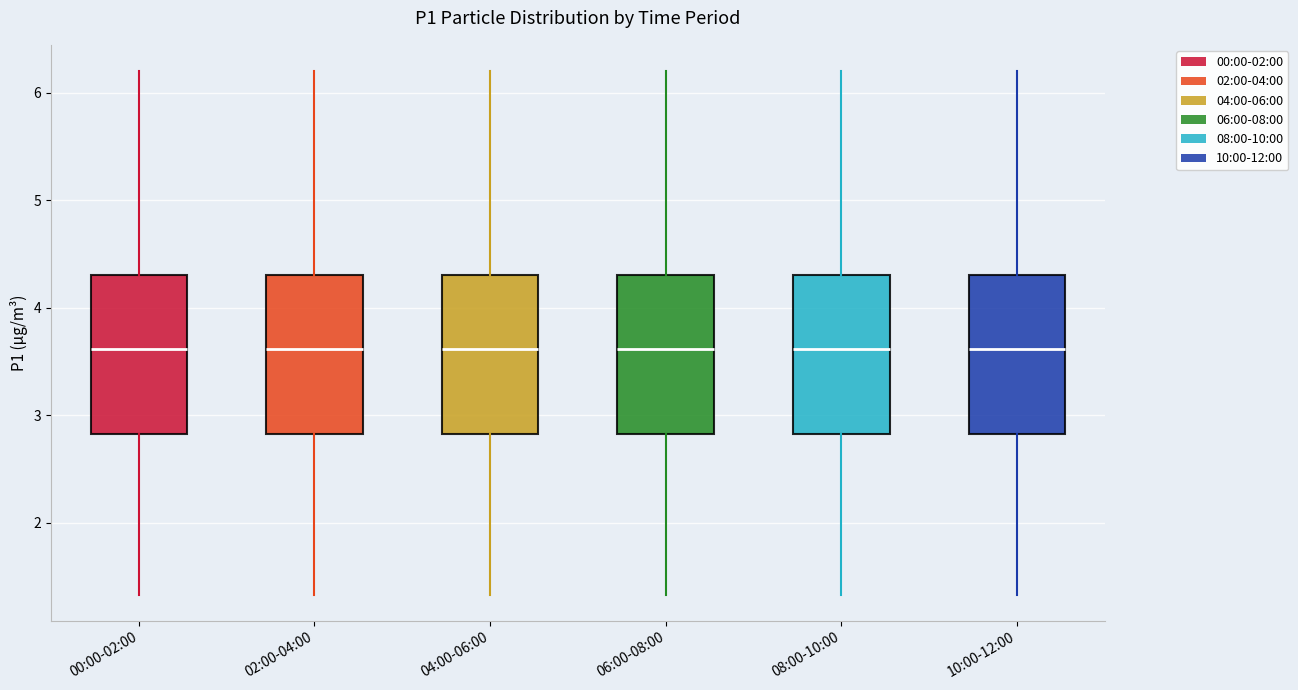

Reading left to right, read every box against the y-axis: the position of its median line, the range the box covers, and the ends of its whiskers. The values are not printed on the chart, so give them approximately, as read against the axis.

00:00-02:00: median 3.6, box 2.8 to 4.3, whiskers 1.3 to 6.2
02:00-04:00: median 3.6, box 2.8 to 4.3, whiskers 1.3 to 6.2
04:00-06:00: median 3.6, box 2.8 to 4.3, whiskers 1.3 to 6.2
06:00-08:00: median 3.6, box 2.8 to 4.3, whiskers 1.3 to 6.2
08:00-10:00: median 3.6, box 2.8 to 4.3, whiskers 1.3 to 6.2
10:00-12:00: median 3.6, box 2.8 to 4.3, whiskers 1.3 to 6.2